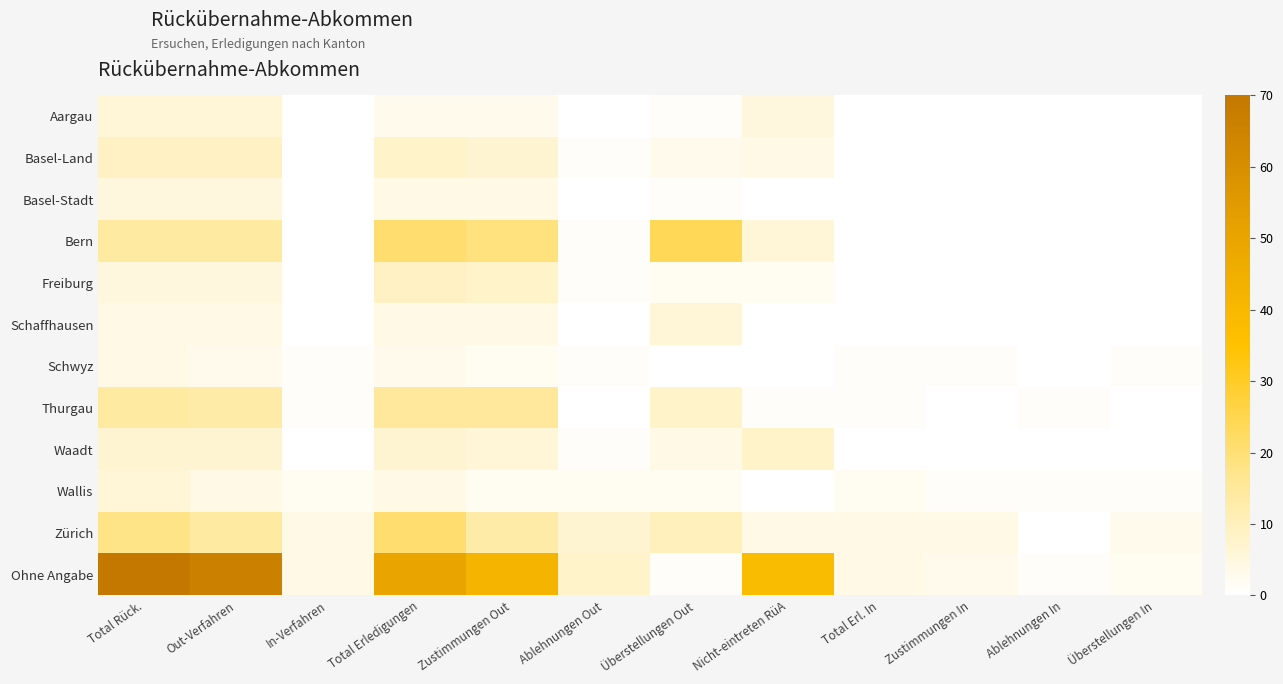

Reading right to left, transcribe all the data shown in this chart.

Aargau: Überstellungen In=0	Ablehnungen In=0	Zustimmungen In=0	Total Erl. In=0	Nicht-eintreten RüA=5	Überstellungen Out=1	Ablehnungen Out=0	Zustimmungen Out=3	Total Erledigungen=3	In-Verfahren=0	Out-Verfahren=6	Total Rück.=6
Basel-Land: Überstellungen In=0	Ablehnungen In=0	Zustimmungen In=0	Total Erl. In=0	Nicht-eintreten RüA=4	Überstellungen Out=3	Ablehnungen Out=1	Zustimmungen Out=7	Total Erledigungen=8	In-Verfahren=0	Out-Verfahren=9	Total Rück.=9
Basel-Stadt: Überstellungen In=0	Ablehnungen In=0	Zustimmungen In=0	Total Erl. In=0	Nicht-eintreten RüA=0	Überstellungen Out=1	Ablehnungen Out=0	Zustimmungen Out=4	Total Erledigungen=4	In-Verfahren=0	Out-Verfahren=5	Total Rück.=5
Bern: Überstellungen In=0	Ablehnungen In=0	Zustimmungen In=0	Total Erl. In=0	Nicht-eintreten RüA=6	Überstellungen Out=24	Ablehnungen Out=1	Zustimmungen Out=19	Total Erledigungen=21	In-Verfahren=0	Out-Verfahren=14	Total Rück.=14
Freiburg: Überstellungen In=0	Ablehnungen In=0	Zustimmungen In=0	Total Erl. In=0	Nicht-eintreten RüA=2	Überstellungen Out=2	Ablehnungen Out=1	Zustimmungen Out=8	Total Erledigungen=9	In-Verfahren=0	Out-Verfahren=5	Total Rück.=5
Schaffhausen: Überstellungen In=0	Ablehnungen In=0	Zustimmungen In=0	Total Erl. In=0	Nicht-eintreten RüA=0	Überstellungen Out=6	Ablehnungen Out=0	Zustimmungen Out=4	Total Erledigungen=4	In-Verfahren=0	Out-Verfahren=4	Total Rück.=4
Schwyz: Überstellungen In=1	Ablehnungen In=0	Zustimmungen In=1	Total Erl. In=1	Nicht-eintreten RüA=0	Überstellungen Out=0	Ablehnungen Out=1	Zustimmungen Out=2	Total Erledigungen=3	In-Verfahren=1	Out-Verfahren=3	Total Rück.=4
Thurgau: Überstellungen In=0	Ablehnungen In=1	Zustimmungen In=0	Total Erl. In=1	Nicht-eintreten RüA=1	Überstellungen Out=8	Ablehnungen Out=0	Zustimmungen Out=15	Total Erledigungen=15	In-Verfahren=1	Out-Verfahren=13	Total Rück.=14
Waadt: Überstellungen In=0	Ablehnungen In=0	Zustimmungen In=0	Total Erl. In=0	Nicht-eintreten RüA=8	Überstellungen Out=4	Ablehnungen Out=1	Zustimmungen Out=6	Total Erledigungen=7	In-Verfahren=0	Out-Verfahren=7	Total Rück.=7
Wallis: Überstellungen In=1	Ablehnungen In=1	Zustimmungen In=1	Total Erl. In=2	Nicht-eintreten RüA=0	Überstellungen Out=2	Ablehnungen Out=2	Zustimmungen Out=2	Total Erledigungen=4	In-Verfahren=2	Out-Verfahren=4	Total Rück.=6
Zürich: Überstellungen In=3	Ablehnungen In=0	Zustimmungen In=4	Total Erl. In=4	Nicht-eintreten RüA=4	Überstellungen Out=10	Ablehnungen Out=7	Zustimmungen Out=13	Total Erledigungen=21	In-Verfahren=4	Out-Verfahren=14	Total Rück.=18
Ohne Angabe: Überstellungen In=2	Ablehnungen In=1	Zustimmungen In=3	Total Erl. In=4	Nicht-eintreten RüA=38	Überstellungen Out=1	Ablehnungen Out=8	Zustimmungen Out=42	Total Erledigungen=50	In-Verfahren=4	Out-Verfahren=66	Total Rück.=70